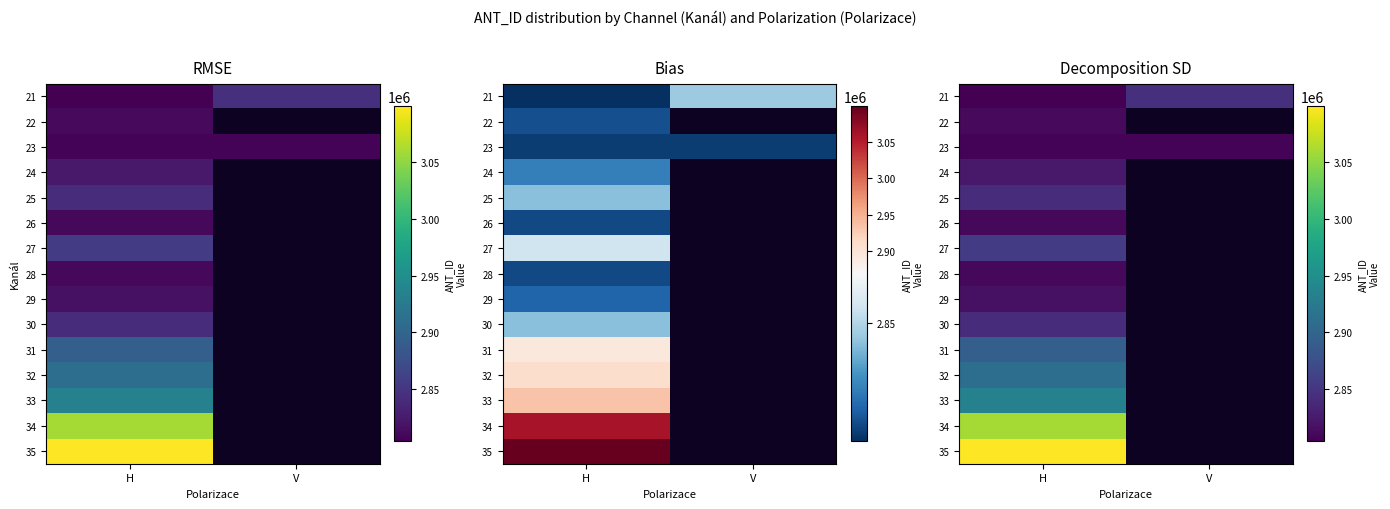

The value of 35 at H is 775596.5. True or false?

False